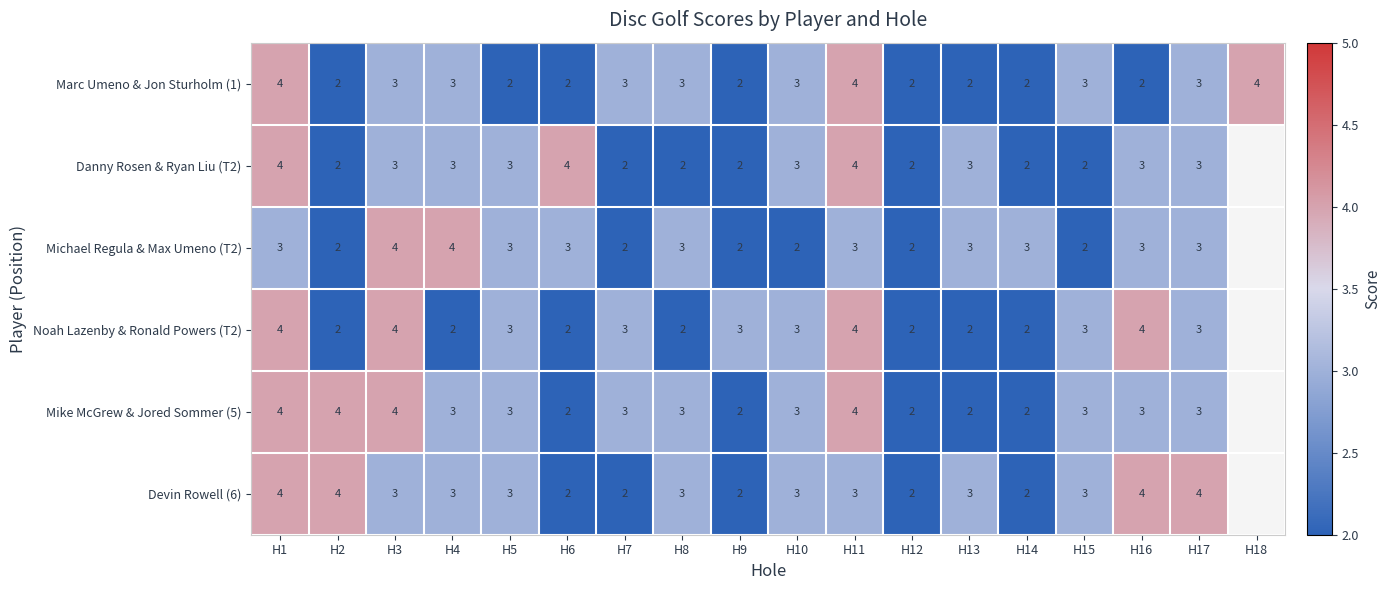

Is it true that Noah Lazenby & Ronald Powers (T2) equals 3 at H9?

True